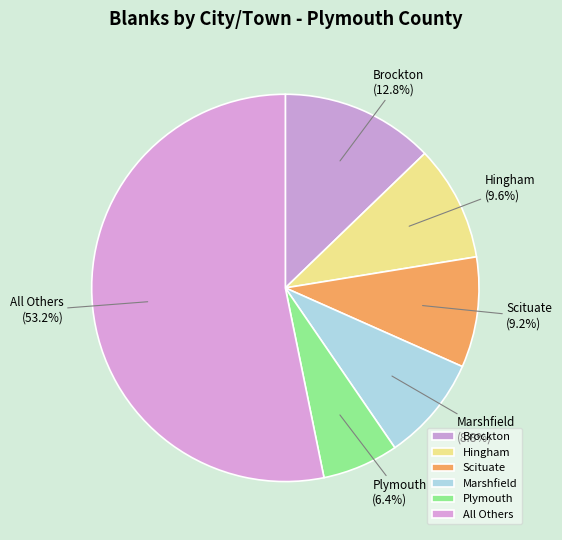

Does All Others account for over 50% of the chart?

Yes